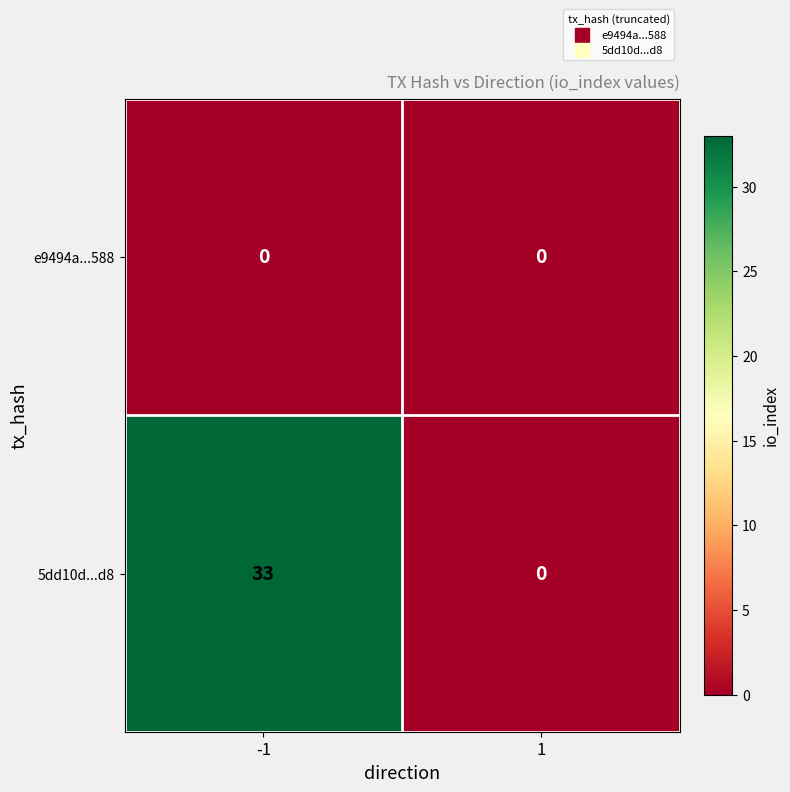

At how many categories does at least one series exceed 28?

1